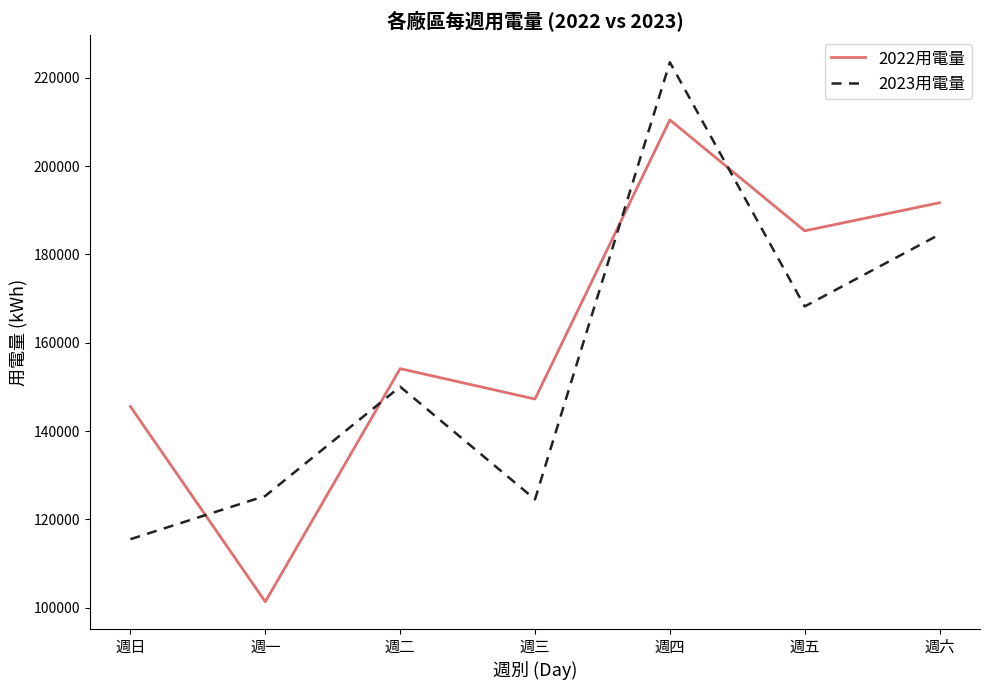

Reading left to right, what are all the values shown in this chart?

2022用電量: 145560.6	101351.5	154144.3	147259.8	210479.7	185358.1	191718.5
2023用電量: 115521.0	125315.0	150055.3	124544.0	223541.0	168240.0	184541.0